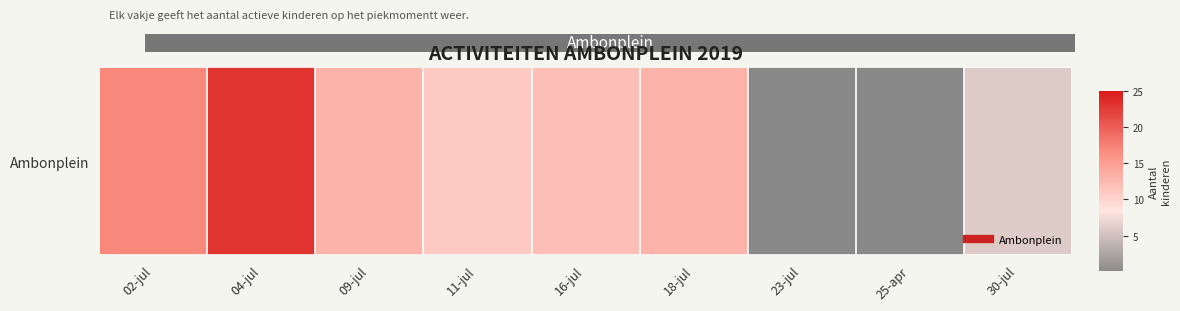

Which has a higher value, 11-jul or 02-jul?

02-jul